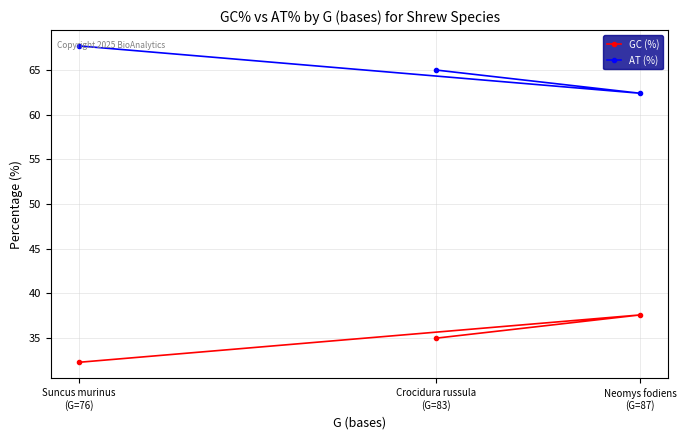

Rank the series by their maximum value, from highest to lowest.

AT (%), GC (%)